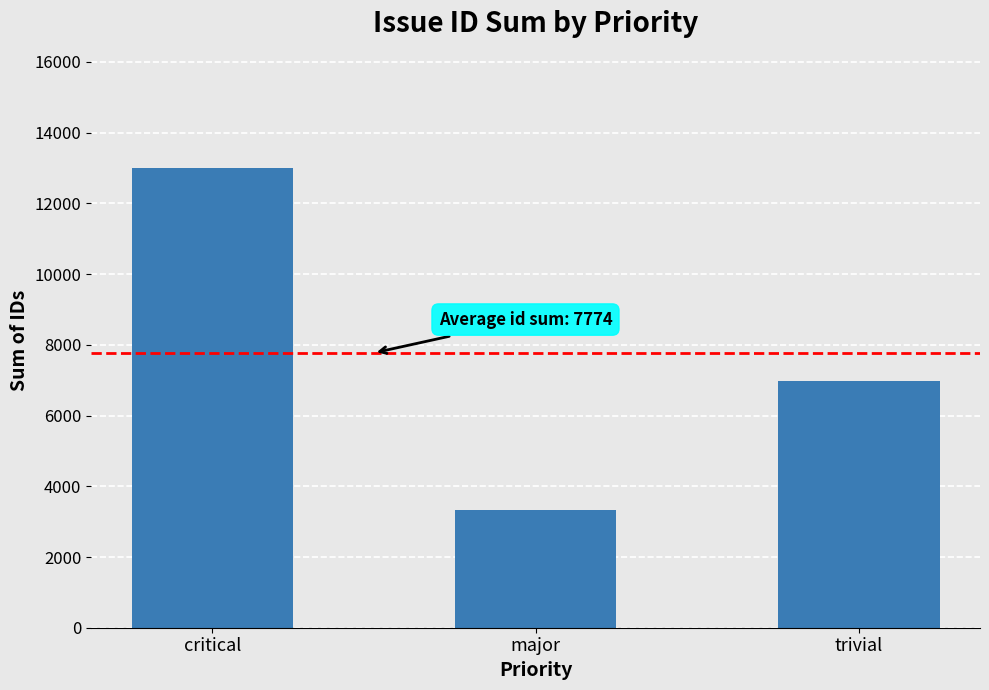

How many values are below 6986?

1